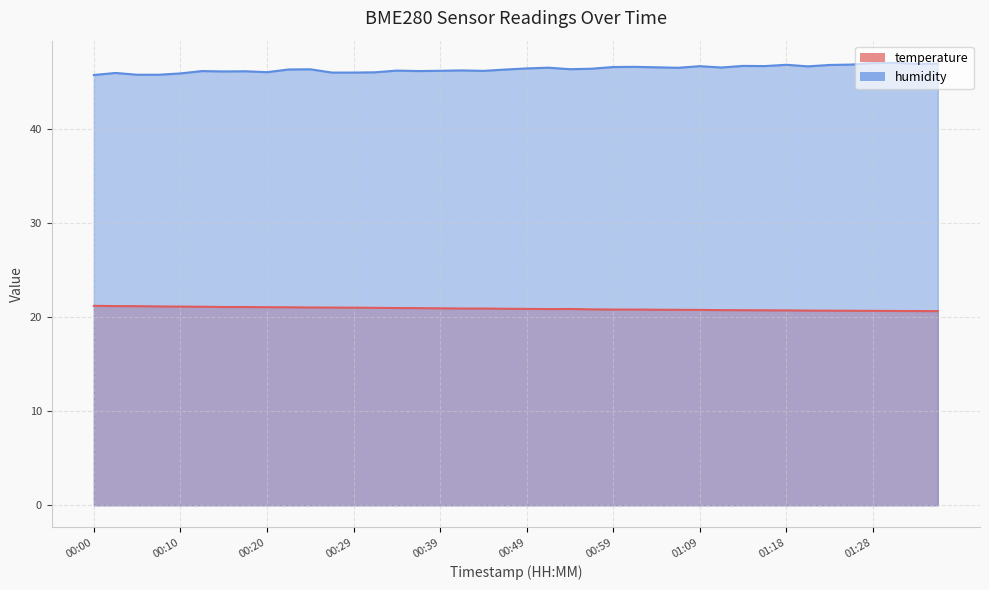

What is the total value across all series at 00:34?

67.2